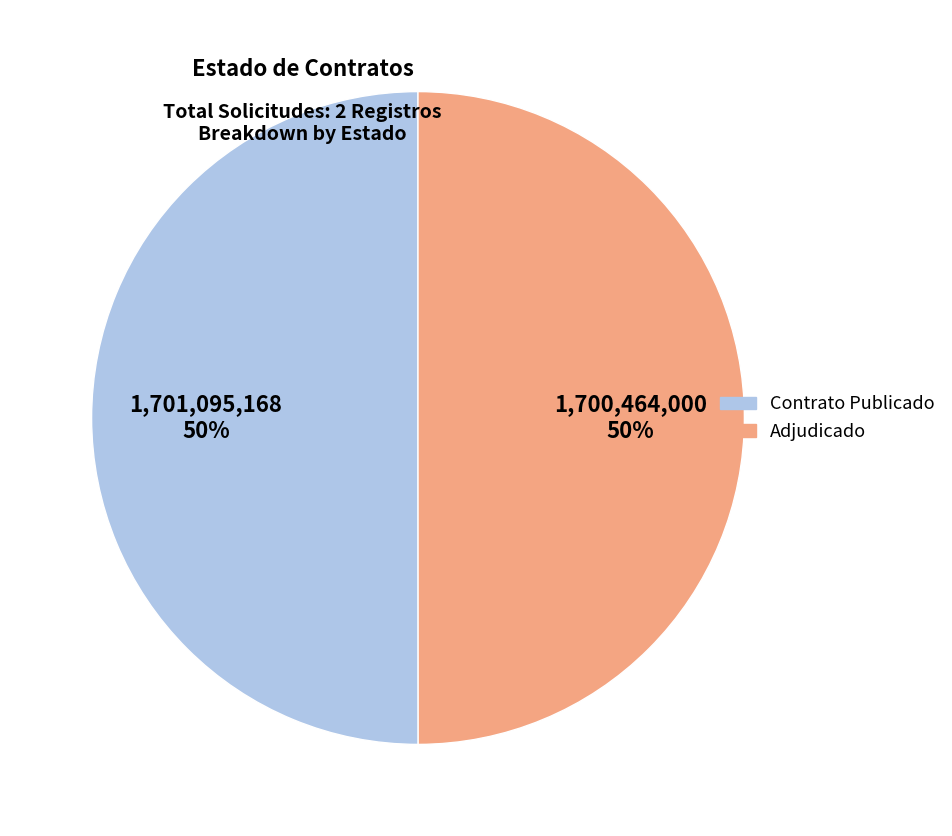

Count the number of slices in the pie.

2